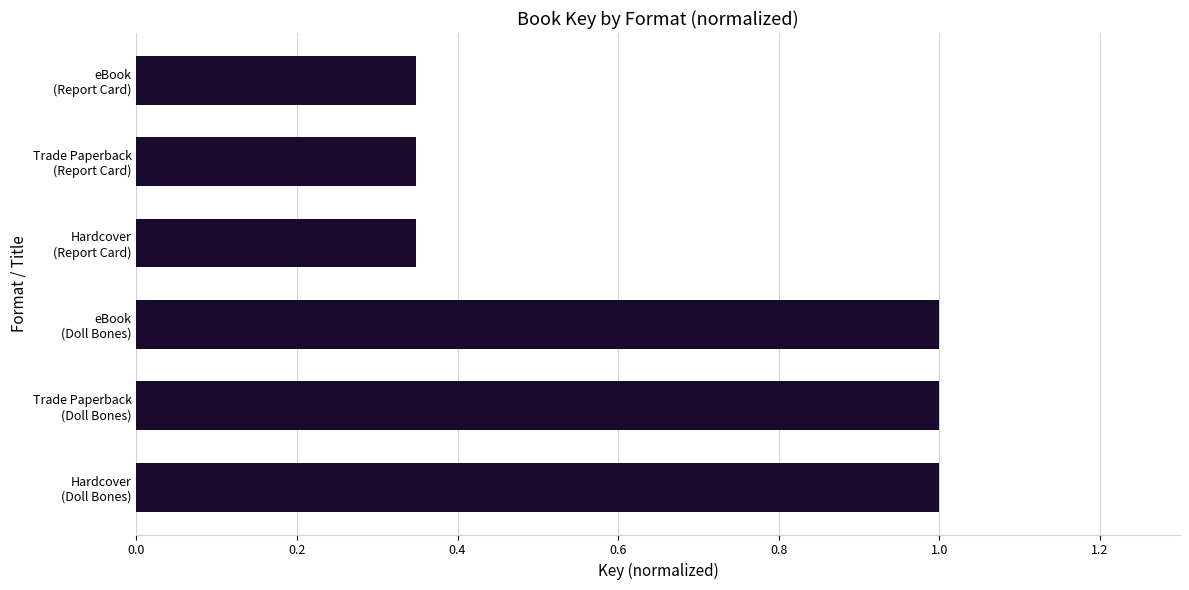

What is the average value?

0.7